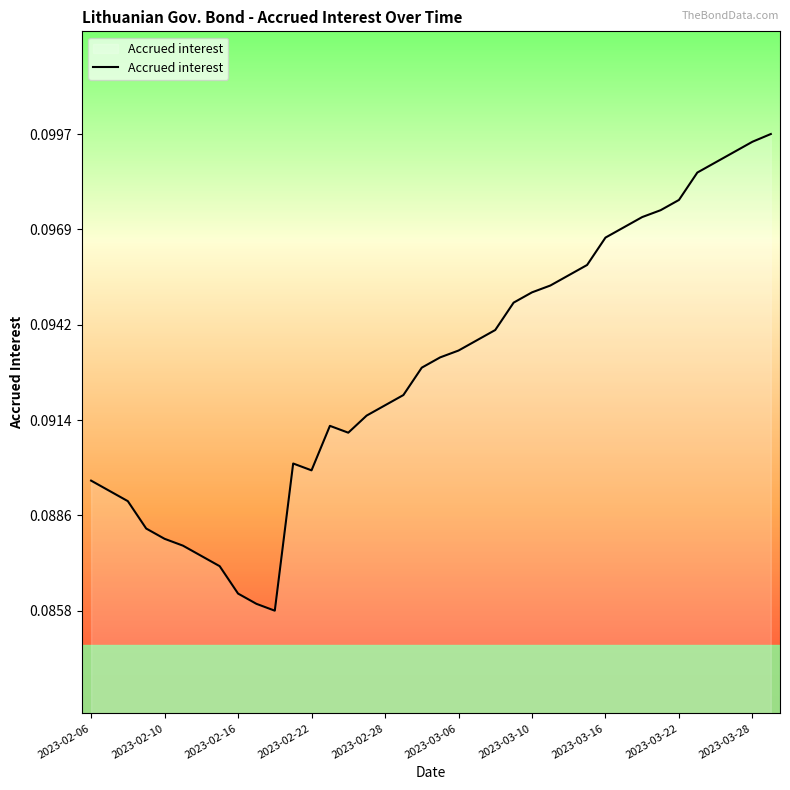

At which category does the data reach its first local peak?

11